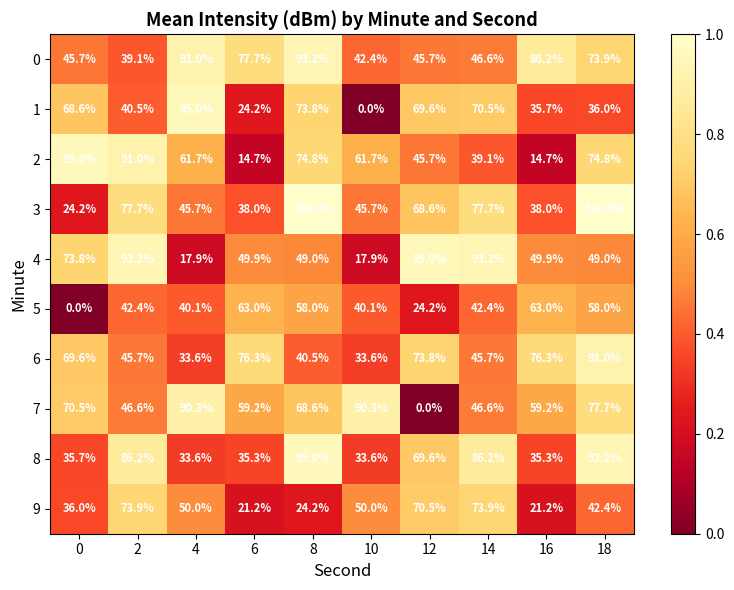

What is the total value across all series at 10?

415.3